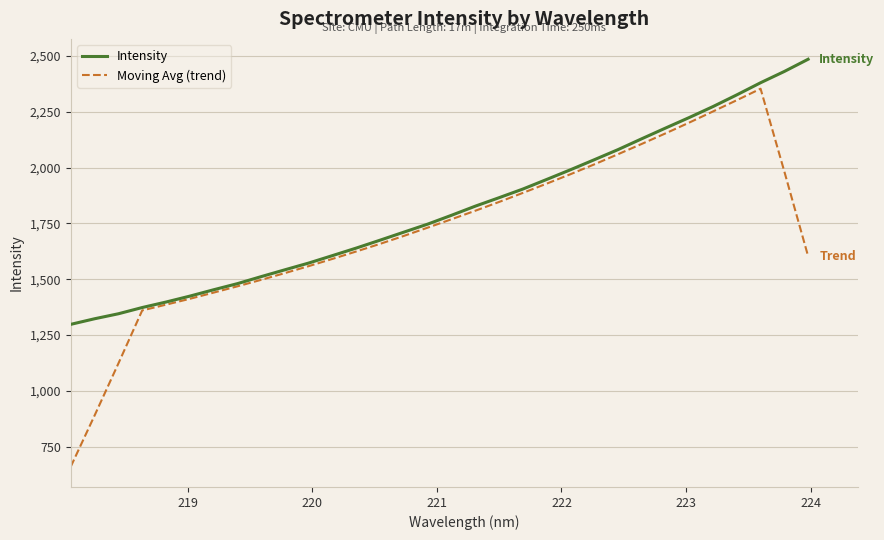

Which series has the widest spread of values?

Moving Avg (trend)